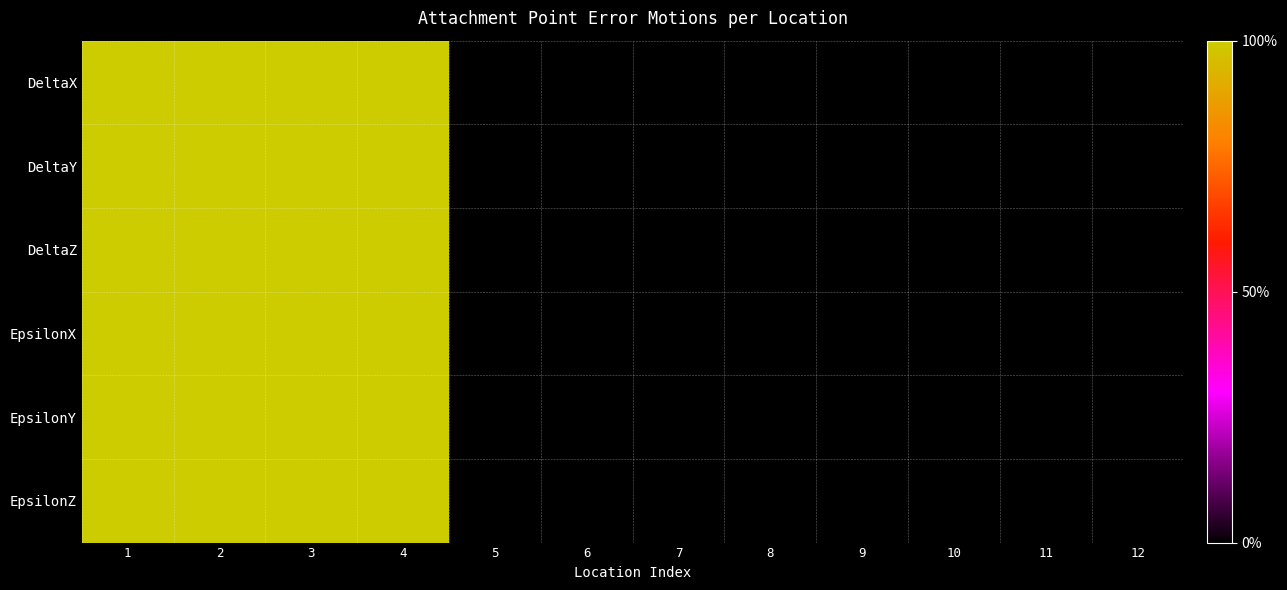

At 6, list the series in order from largest to smallest.

DeltaX, DeltaY, DeltaZ, EpsilonX, EpsilonY, EpsilonZ